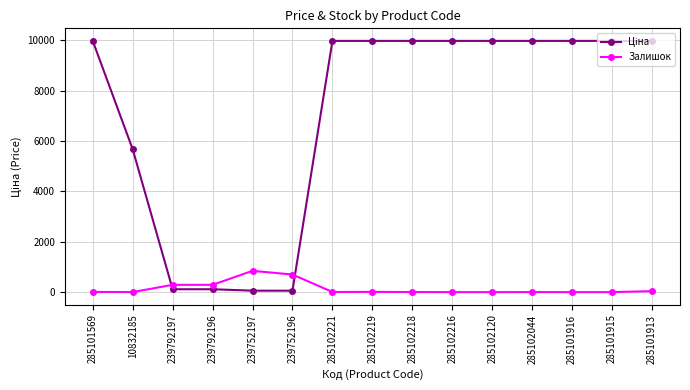

What is the difference between the highest and lowest values at 285102120?

9975.0